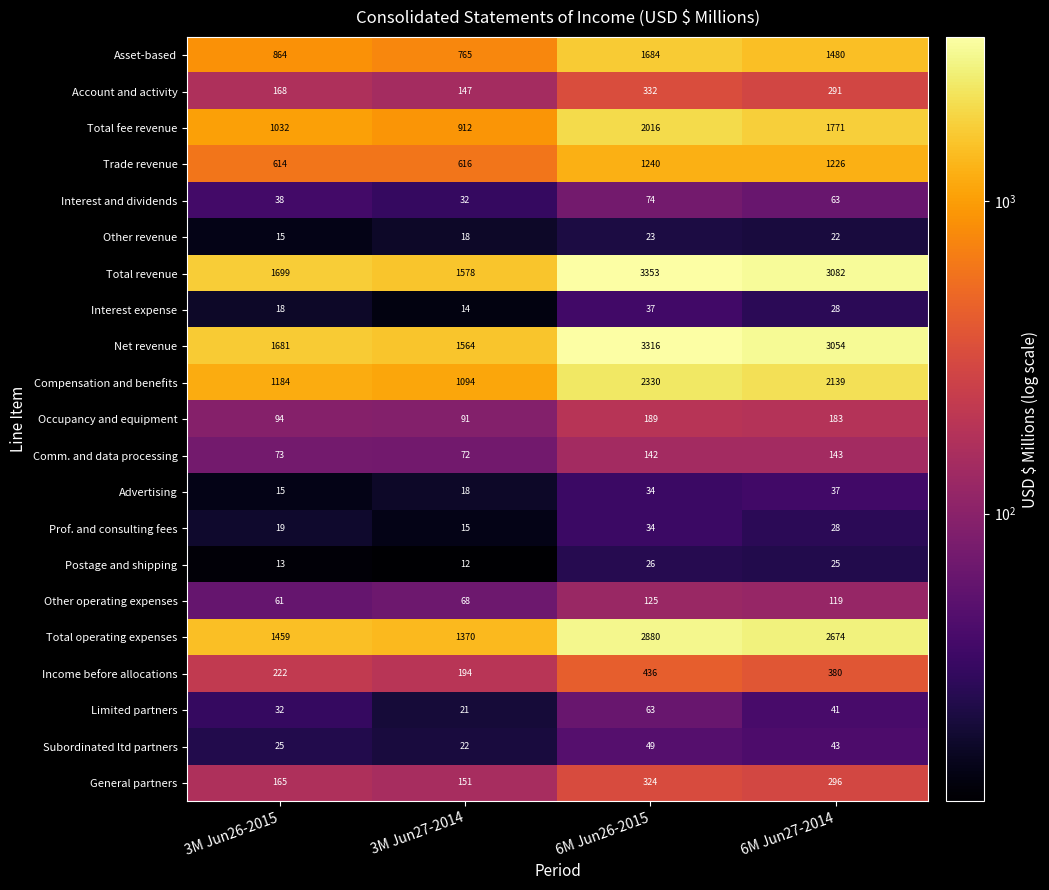

How many data points does each series have?

4